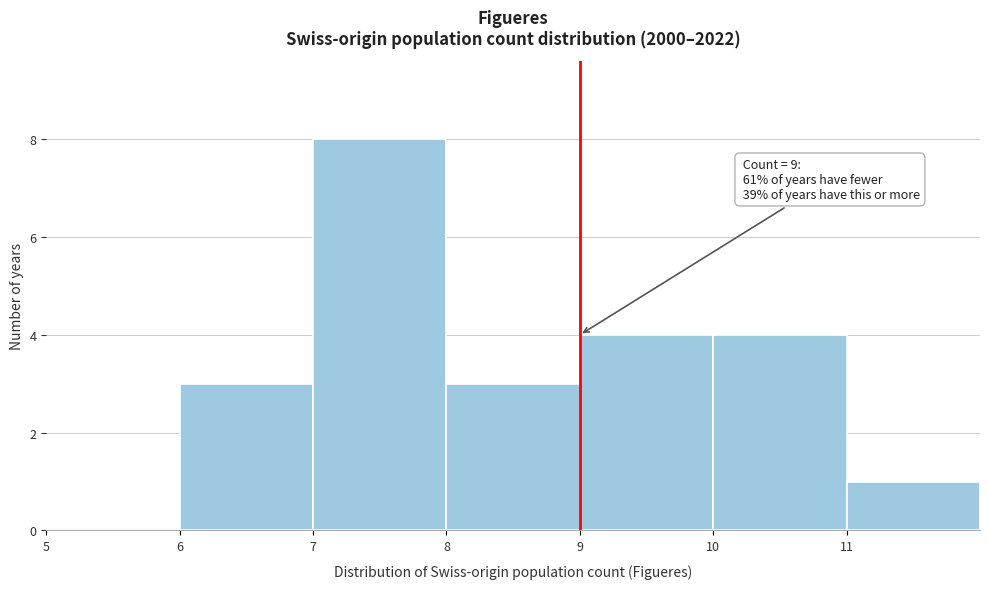

Over which range of the x-axis is the bar tallest?

7 to 8